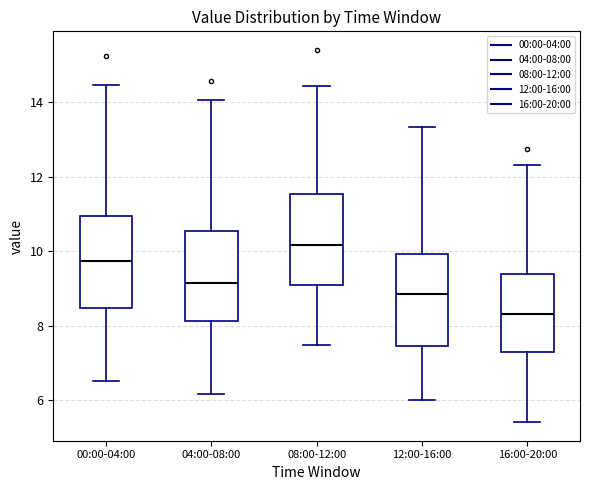

Reading left to right, read every box against the y-axis: the position of its median line, the range the box covers, and the ends of its whiskers. The values are not printed on the chart, so give them approximately, as read against the axis.

00:00-04:00: median 9.8, box 8.4 to 11.0, whiskers 6.6 to 14.4
04:00-08:00: median 9.2, box 8.2 to 10.6, whiskers 6.2 to 14.0
08:00-12:00: median 10.2, box 9.0 to 11.6, whiskers 7.4 to 14.4
12:00-16:00: median 8.8, box 7.4 to 10.0, whiskers 6.0 to 13.4
16:00-20:00: median 8.4, box 7.2 to 9.4, whiskers 5.4 to 12.4